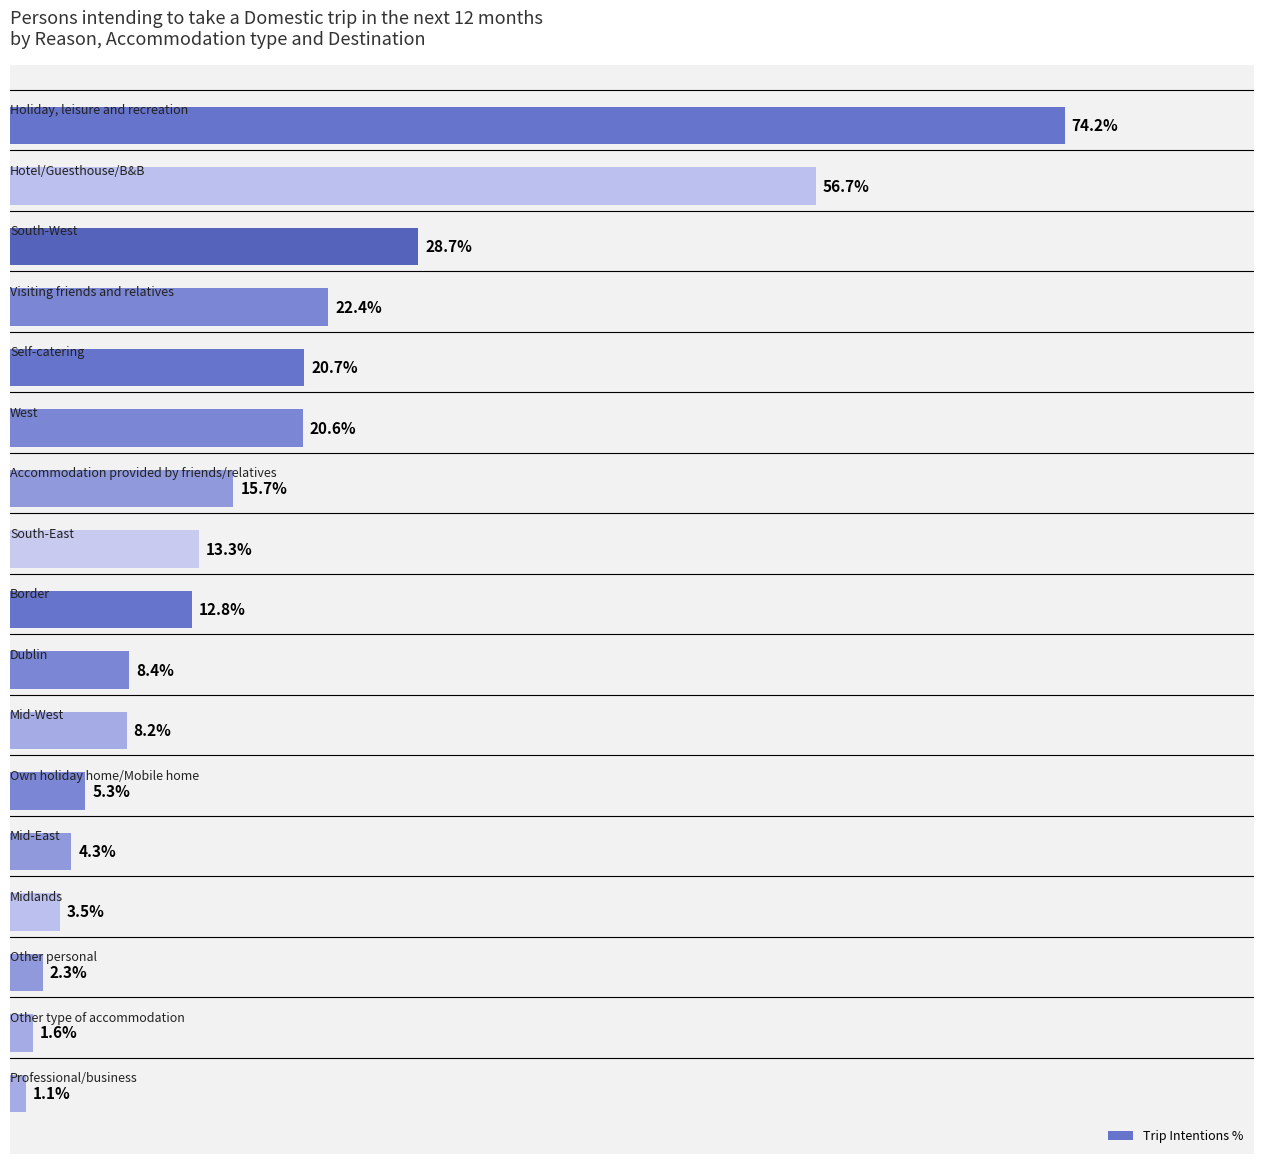

Does the chart contain any negative values?

No